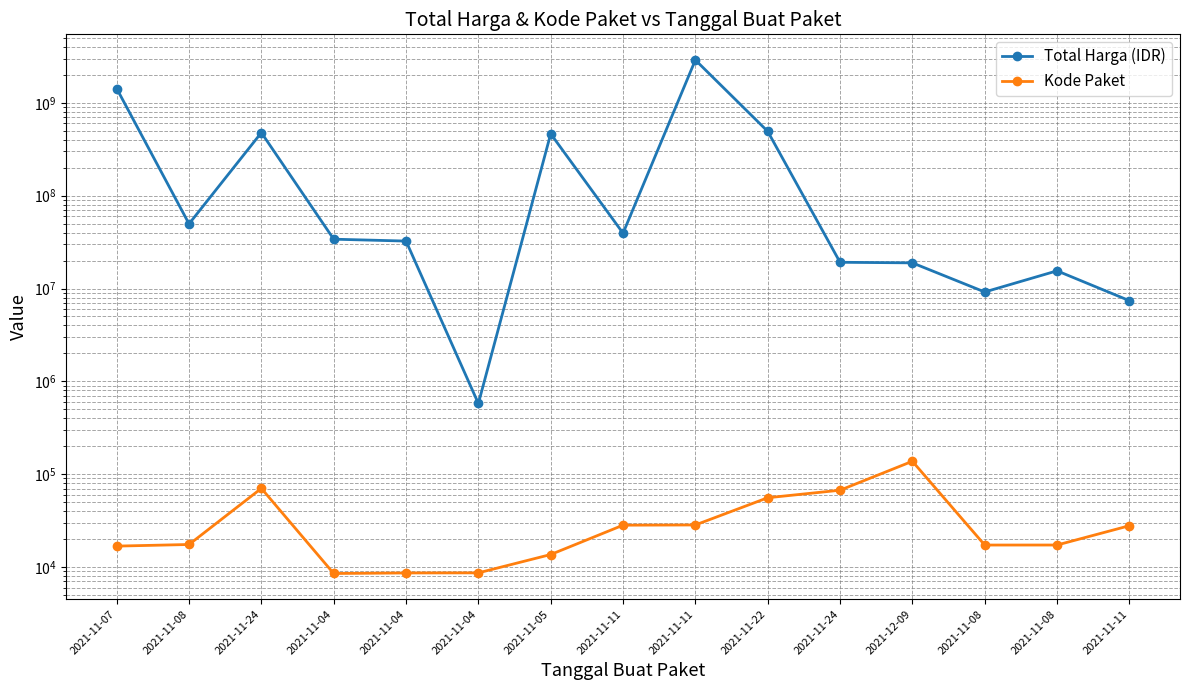

List the labels in order of Total Harga (IDR) value, smallest first.

2021-11-04, 2021-11-11, 2021-11-08, 2021-11-08, 2021-12-09, 2021-11-24, 2021-11-04, 2021-11-04, 2021-11-11, 2021-11-08, 2021-11-05, 2021-11-24, 2021-11-22, 2021-11-07, 2021-11-11